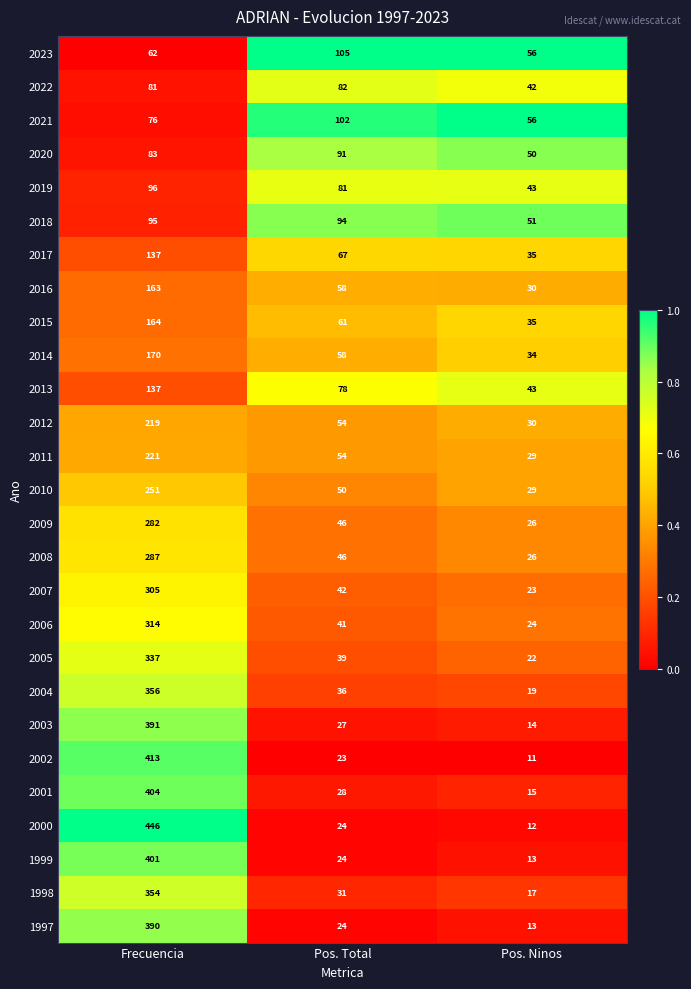

Which series has the widest spread of values?

2000